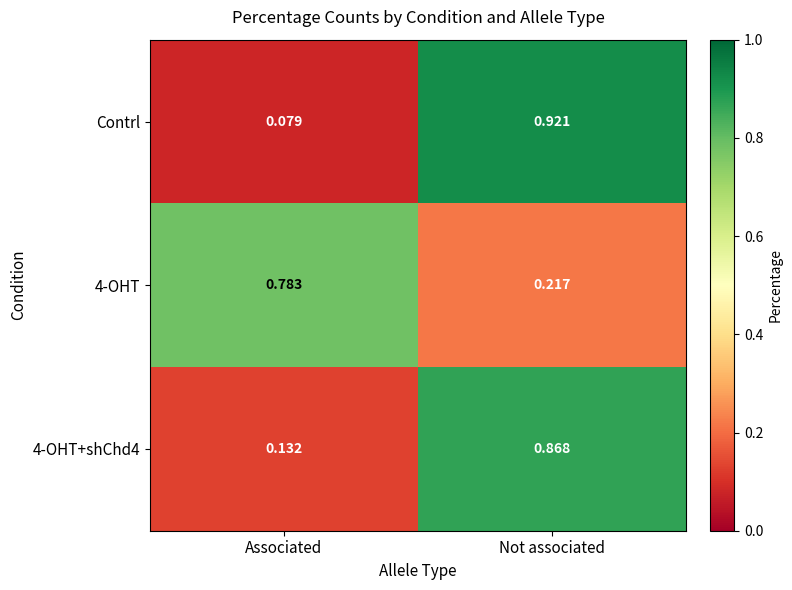

Which category has the lowest value in the 4-OHT series?

Not associated